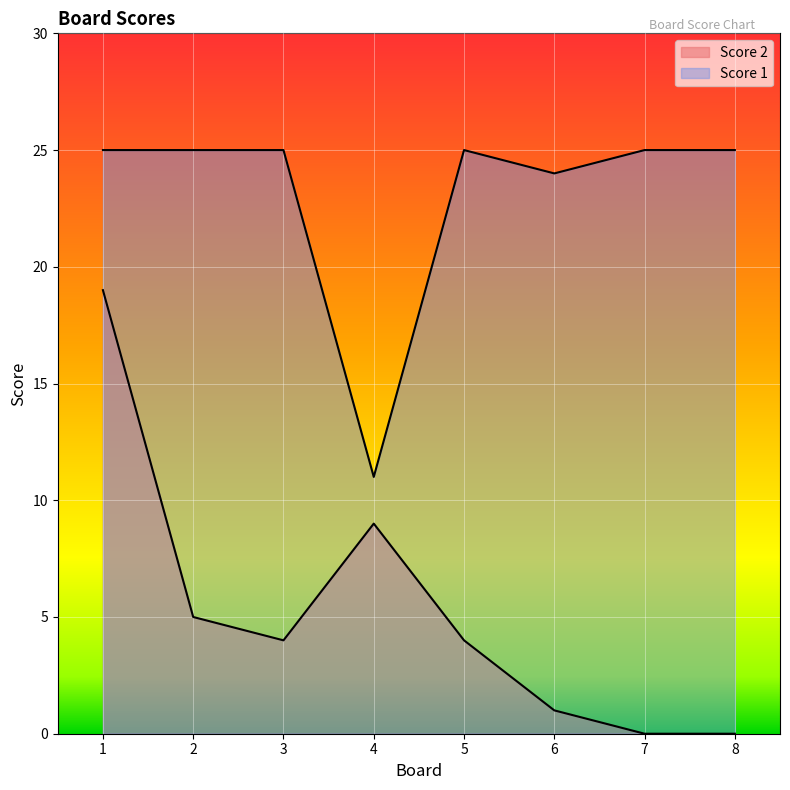

What are all the series names shown in the legend?

Score 2, Score 1